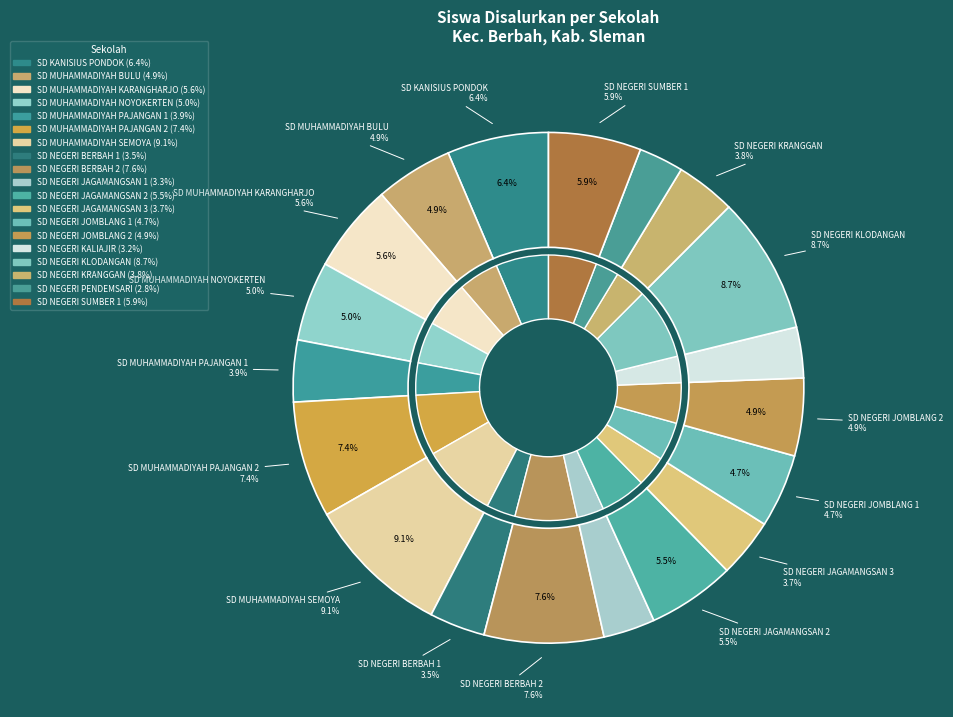

To the nearest percent, what is the difference between the SD MUHAMMADIYAH SEMOYA and SD MUHAMMADIYAH PAJANGAN 2 slice percentages?

2%